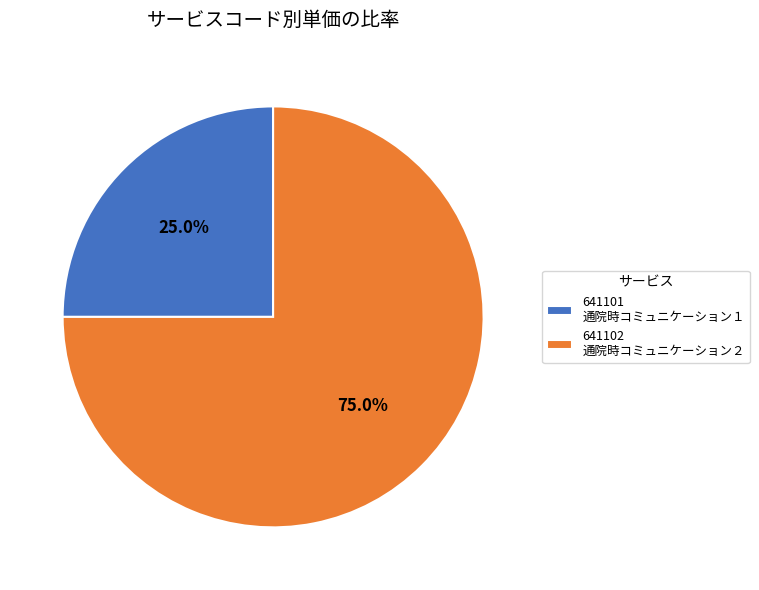

Between 641102 and 641101, which is larger?

641102